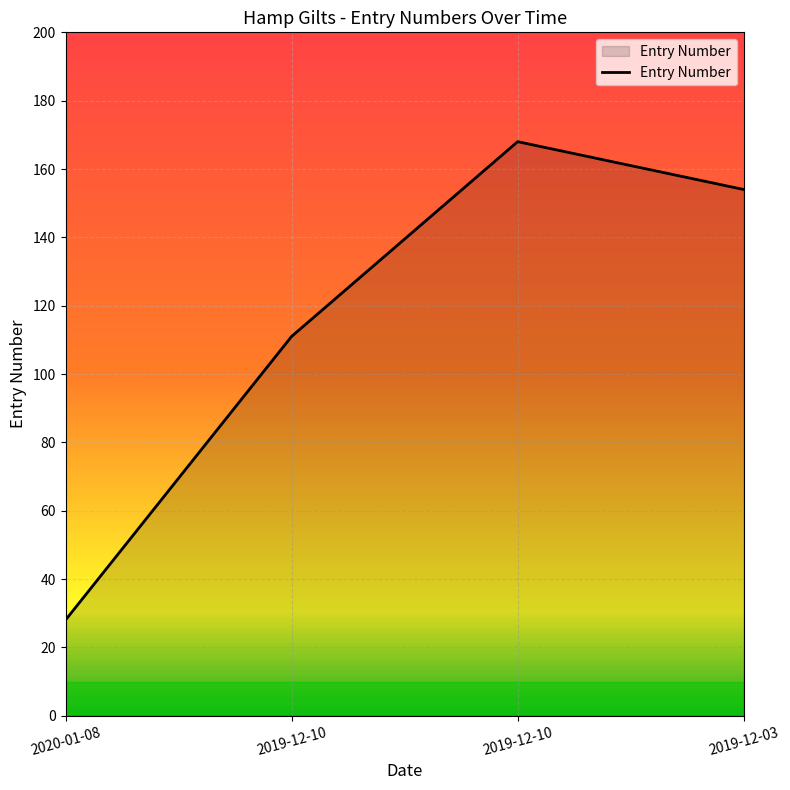

Where is the data nearest to the value 98?

2019-12-10